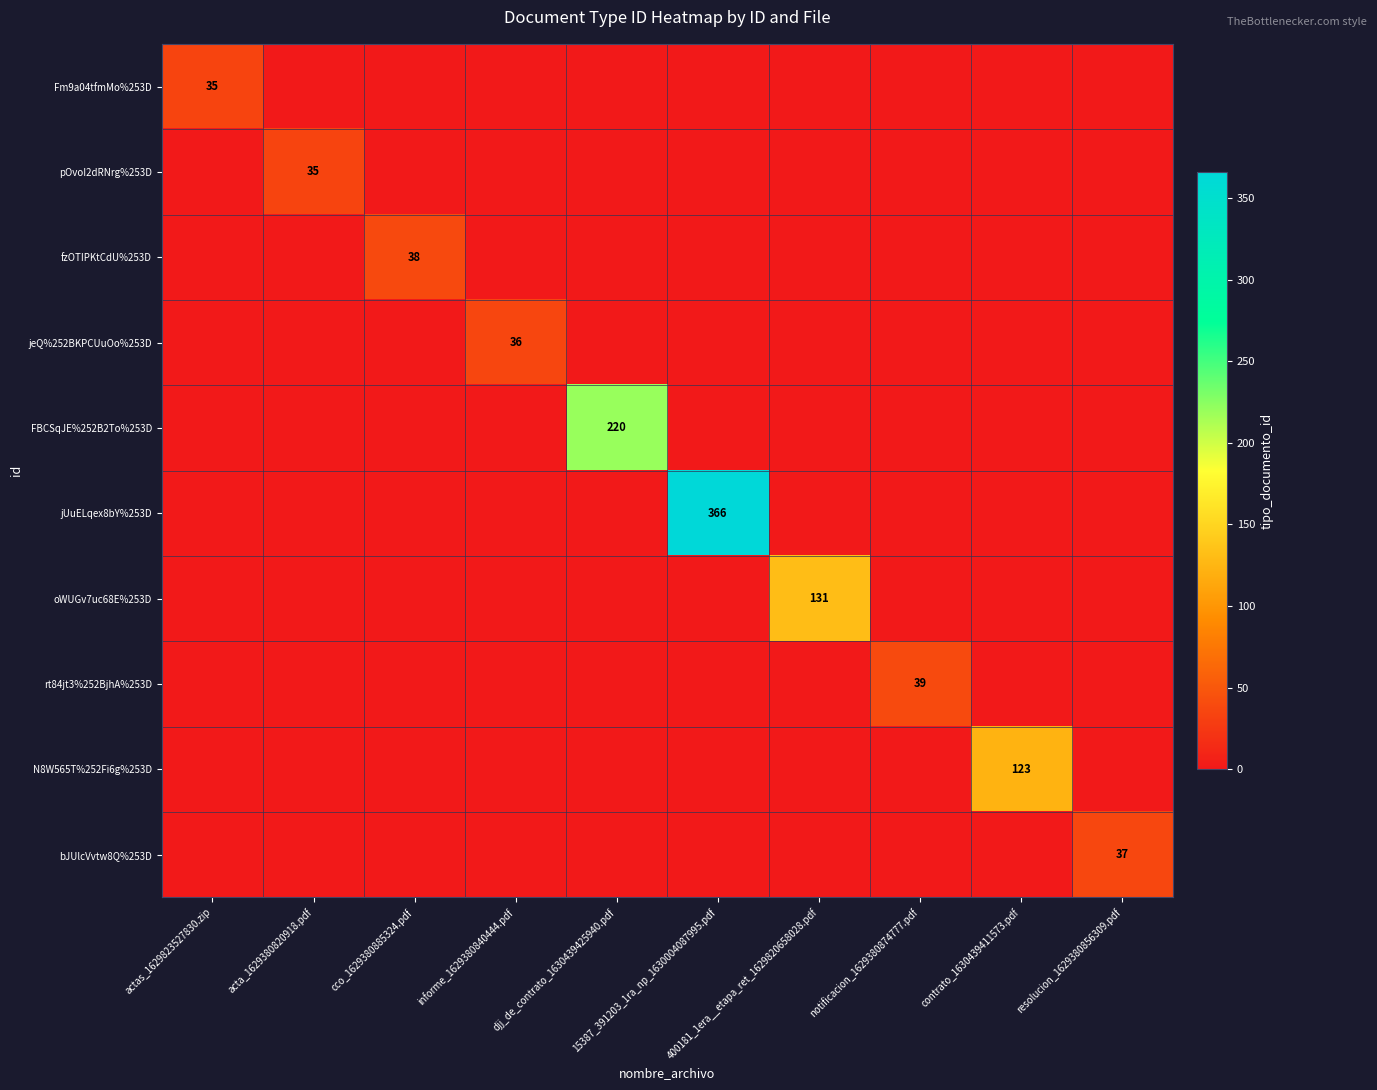

What is the total value across all series at cco_1629380885324.pdf?

38